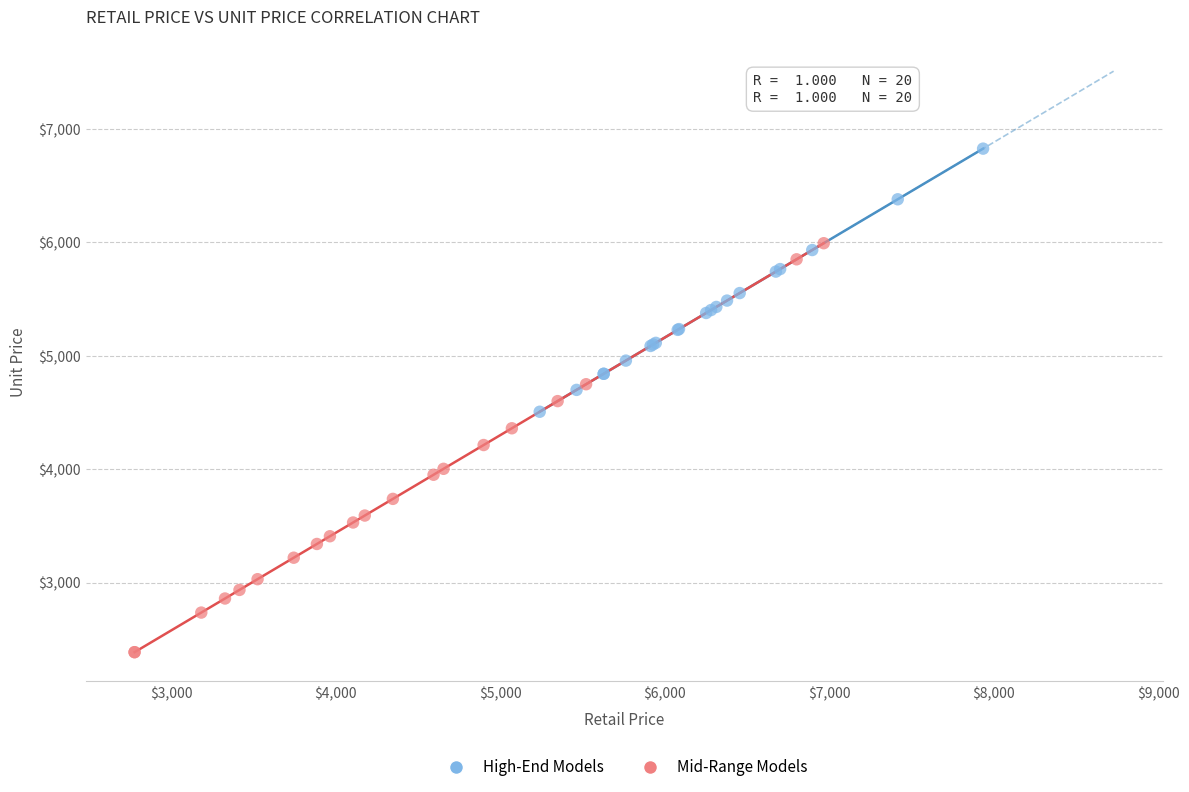

Which series reaches the maximum Y coordinate?

High-End Models